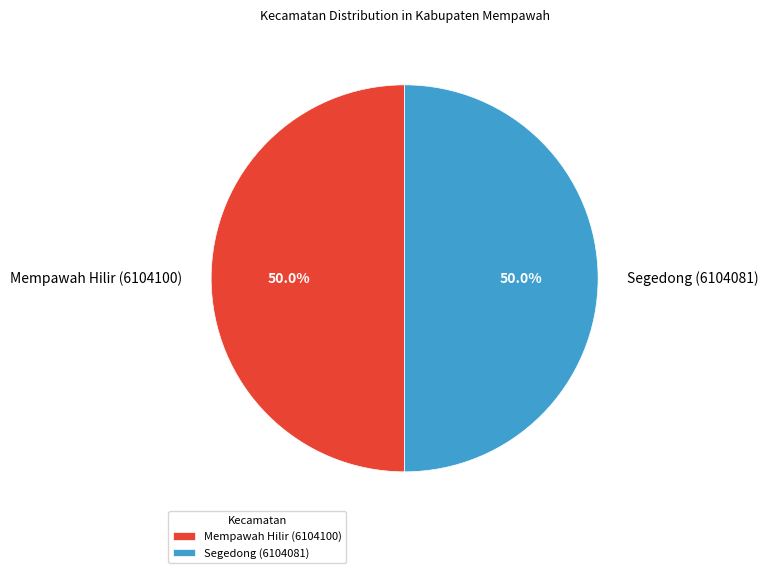

Approximately how many times larger is the value at Segedong (6104081) compared to Mempawah Hilir (6104100)?

1.0